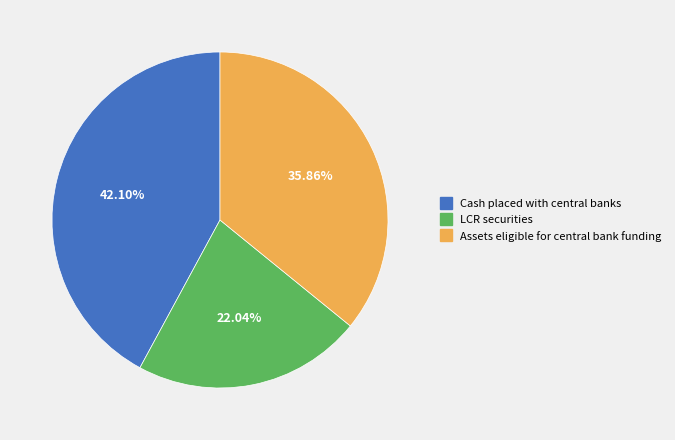

What is the largest slice in the pie chart?

Cash placed with central banks